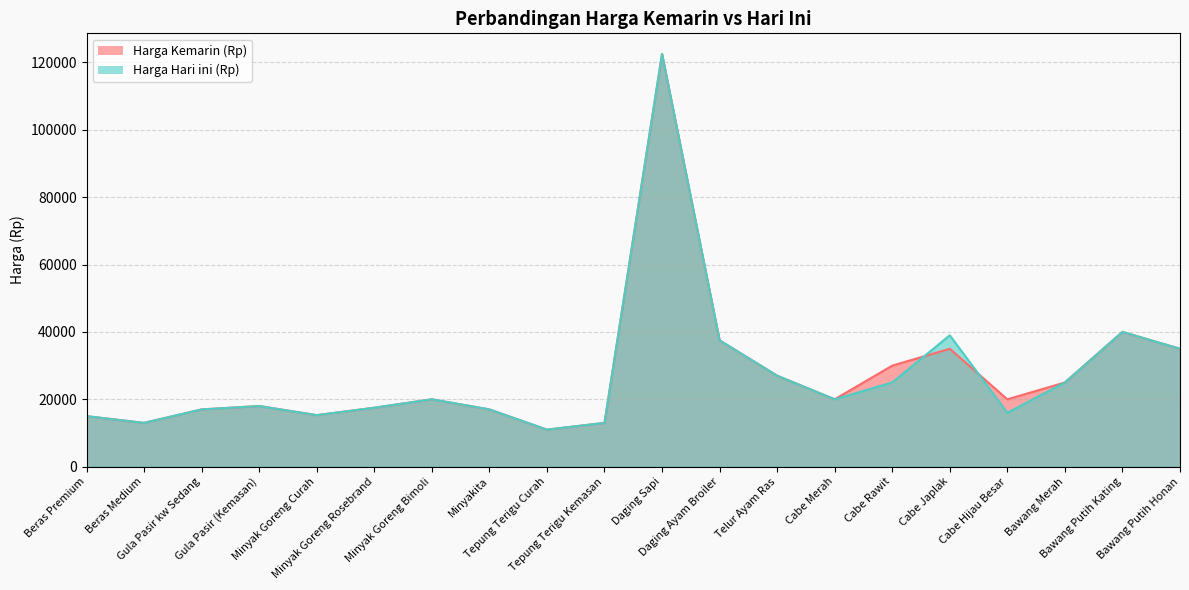

Which has a higher value, Gula Pasir kw Sedang or Cabe Japlak?

Cabe Japlak